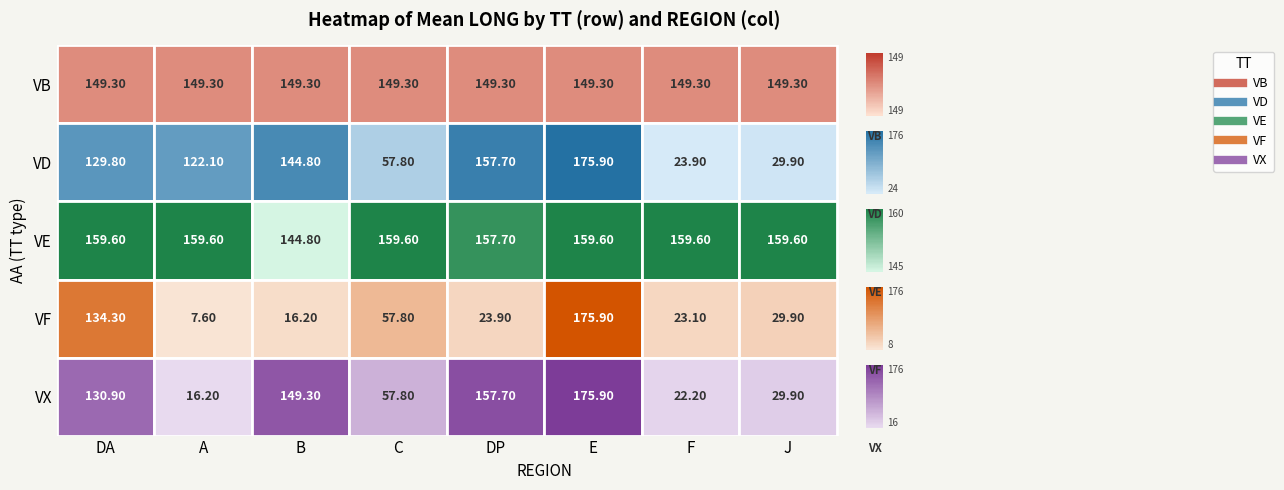

Where is VE nearest to the value 152?

DP